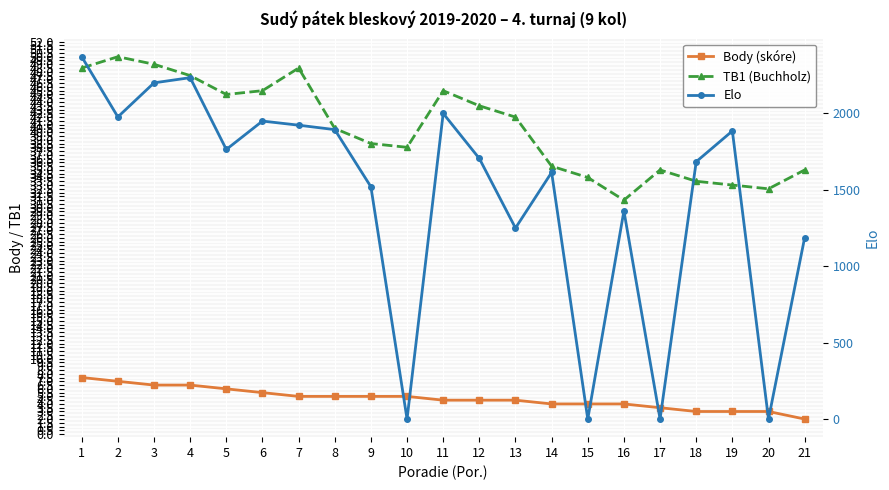

At which category does Elo reach its first local valley?

2